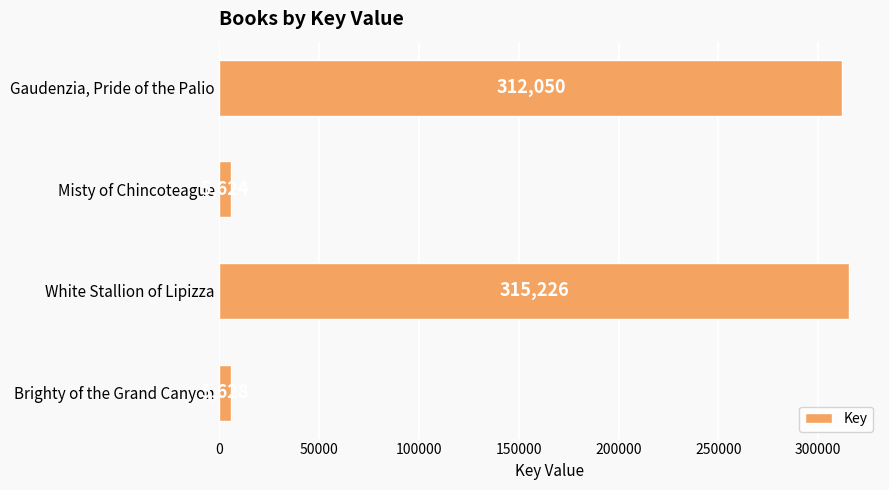

Between Misty of Chincoteague and White Stallion of Lipizza, which is larger?

White Stallion of Lipizza